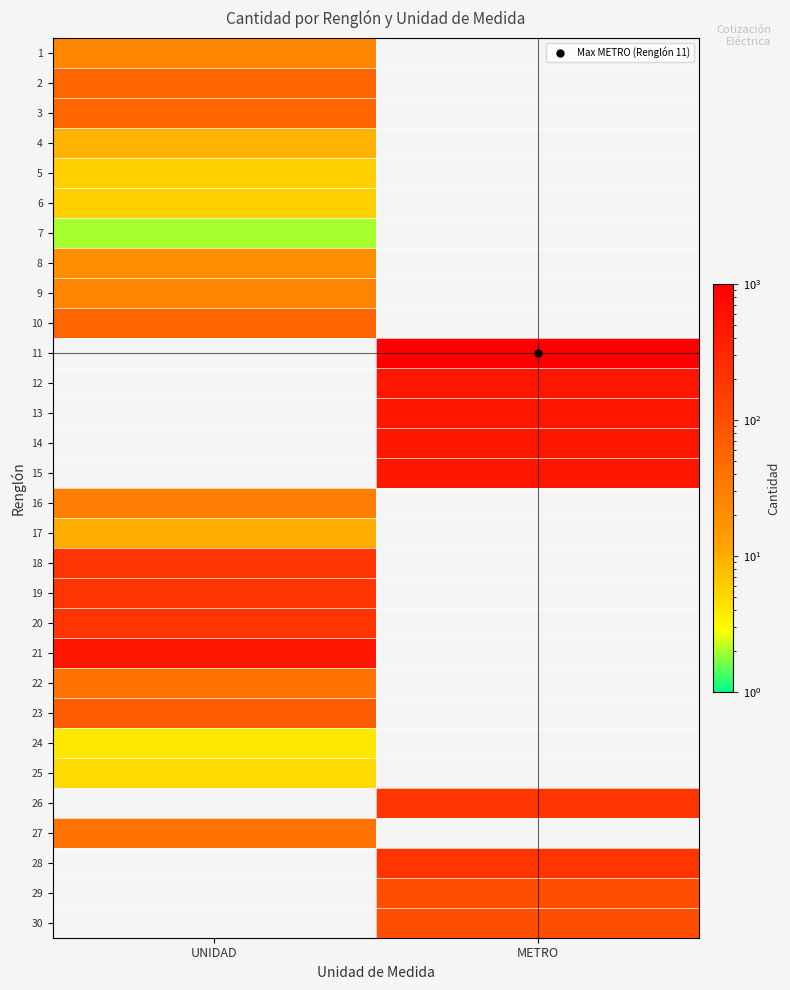

Reading right to left, list all the values displayed in this chart.

1: METRO=0	UNIDAD=24
2: METRO=0	UNIDAD=54
3: METRO=0	UNIDAD=54
4: METRO=0	UNIDAD=9
5: METRO=0	UNIDAD=6
6: METRO=0	UNIDAD=6
7: METRO=0	UNIDAD=2
8: METRO=0	UNIDAD=20
9: METRO=0	UNIDAD=25
10: METRO=0	UNIDAD=55
11: METRO=1000	UNIDAD=0
12: METRO=500	UNIDAD=0
13: METRO=500	UNIDAD=0
14: METRO=500	UNIDAD=0
15: METRO=500	UNIDAD=0
16: METRO=0	UNIDAD=30
17: METRO=0	UNIDAD=10
18: METRO=0	UNIDAD=200
19: METRO=0	UNIDAD=200
20: METRO=0	UNIDAD=200
21: METRO=0	UNIDAD=500
22: METRO=0	UNIDAD=40
23: METRO=0	UNIDAD=72
24: METRO=0	UNIDAD=4
25: METRO=0	UNIDAD=5
26: METRO=200	UNIDAD=0
27: METRO=0	UNIDAD=40
28: METRO=200	UNIDAD=0
29: METRO=100	UNIDAD=0
30: METRO=100	UNIDAD=0